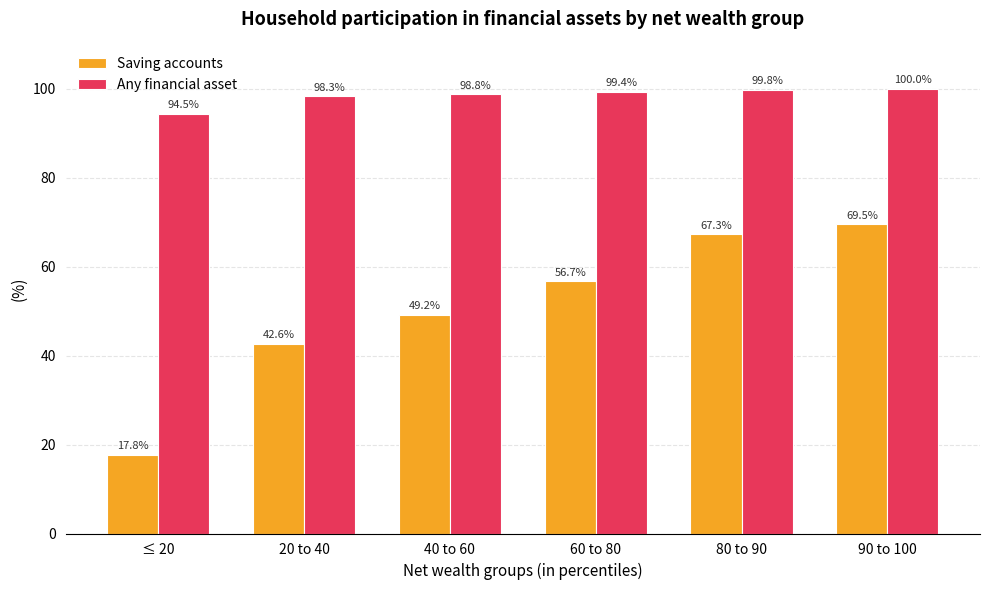

What position from the left is 90 to 100?

6